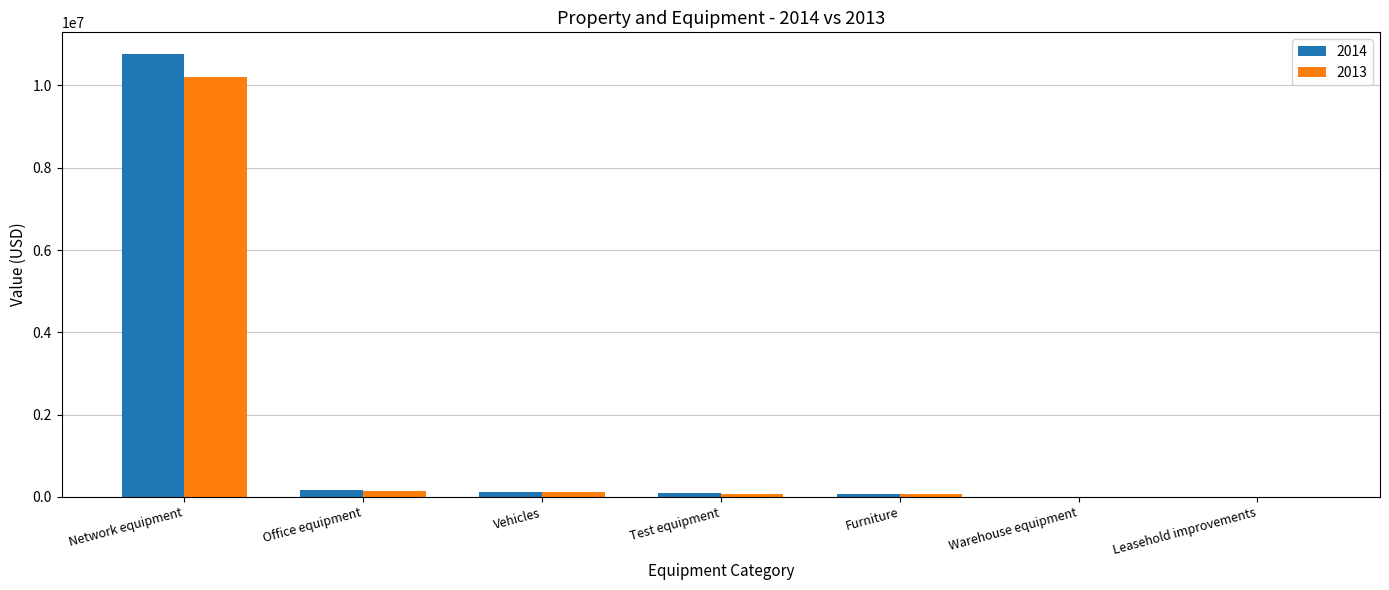

True or false: 2014 has a value of 10753542 at Network equipment.

True